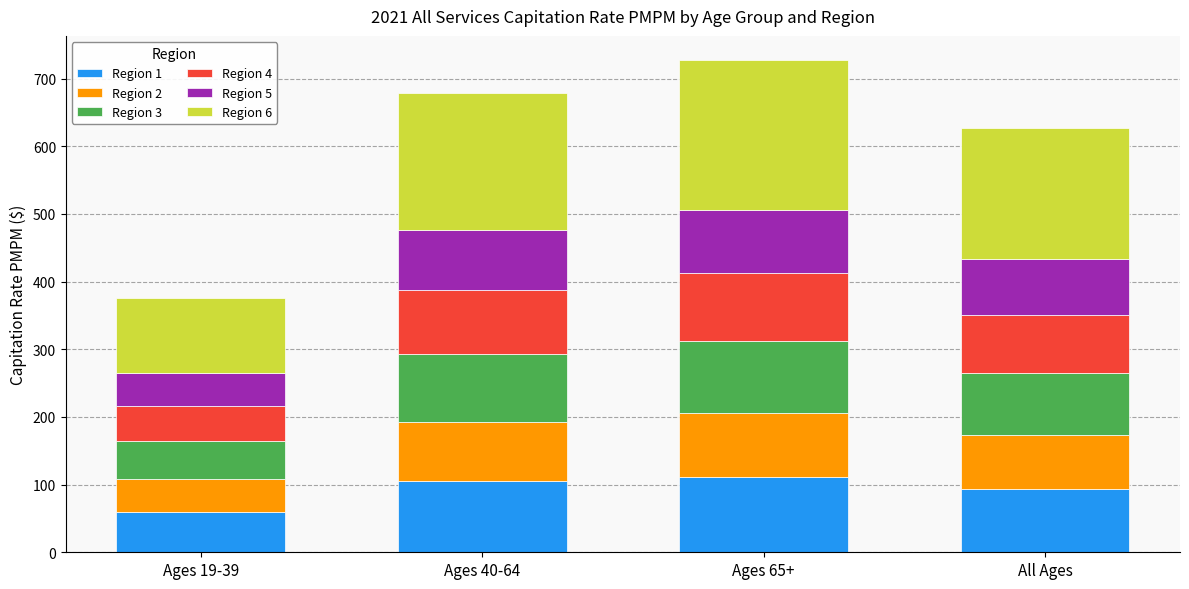

What is the highest value of the Region 1 series?

111.2